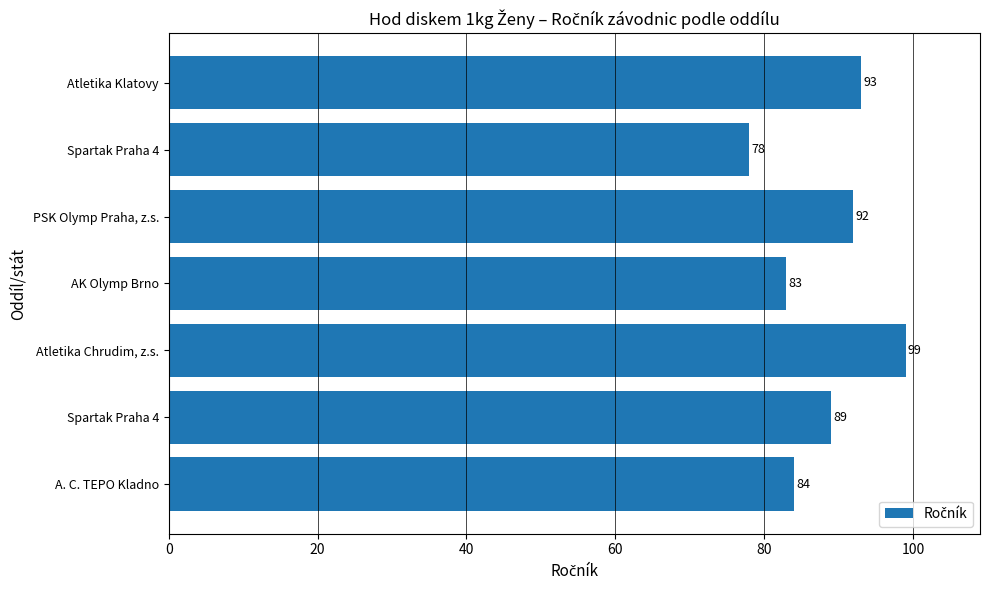

Does the chart contain stacked bars?

No